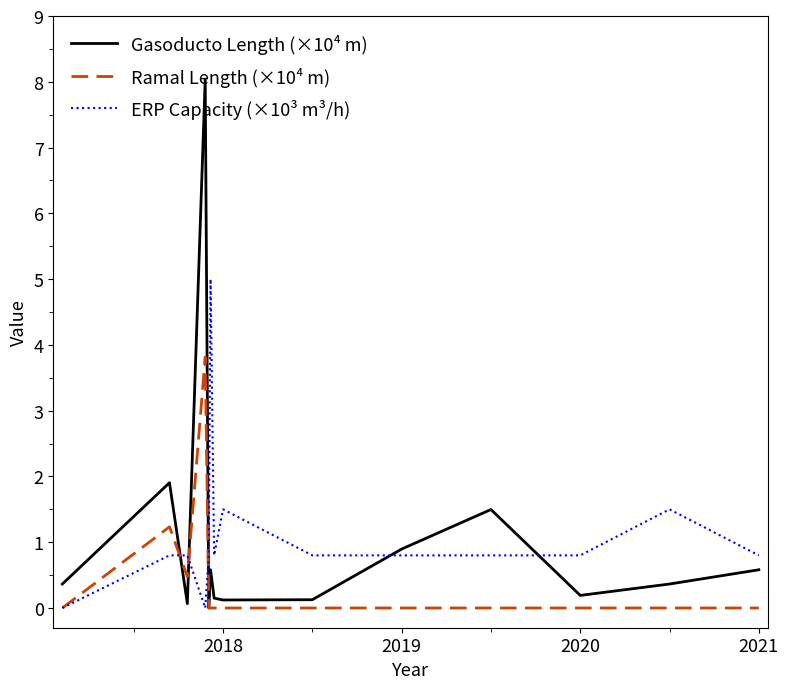

What is the highest value of the Gasoducto Length (×10⁴ m) series?

8.0